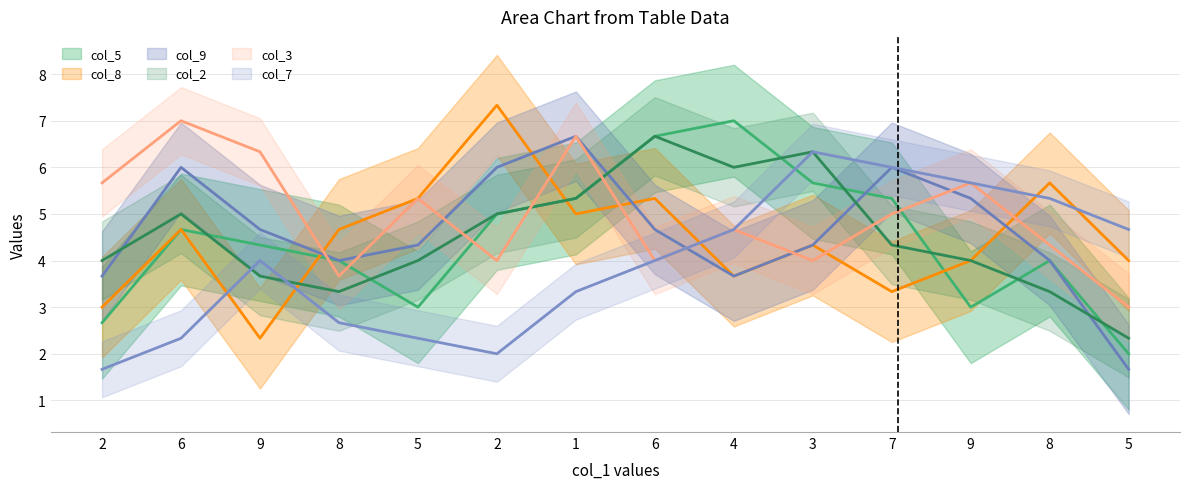

Where is col_5 nearest to the value 5?

6